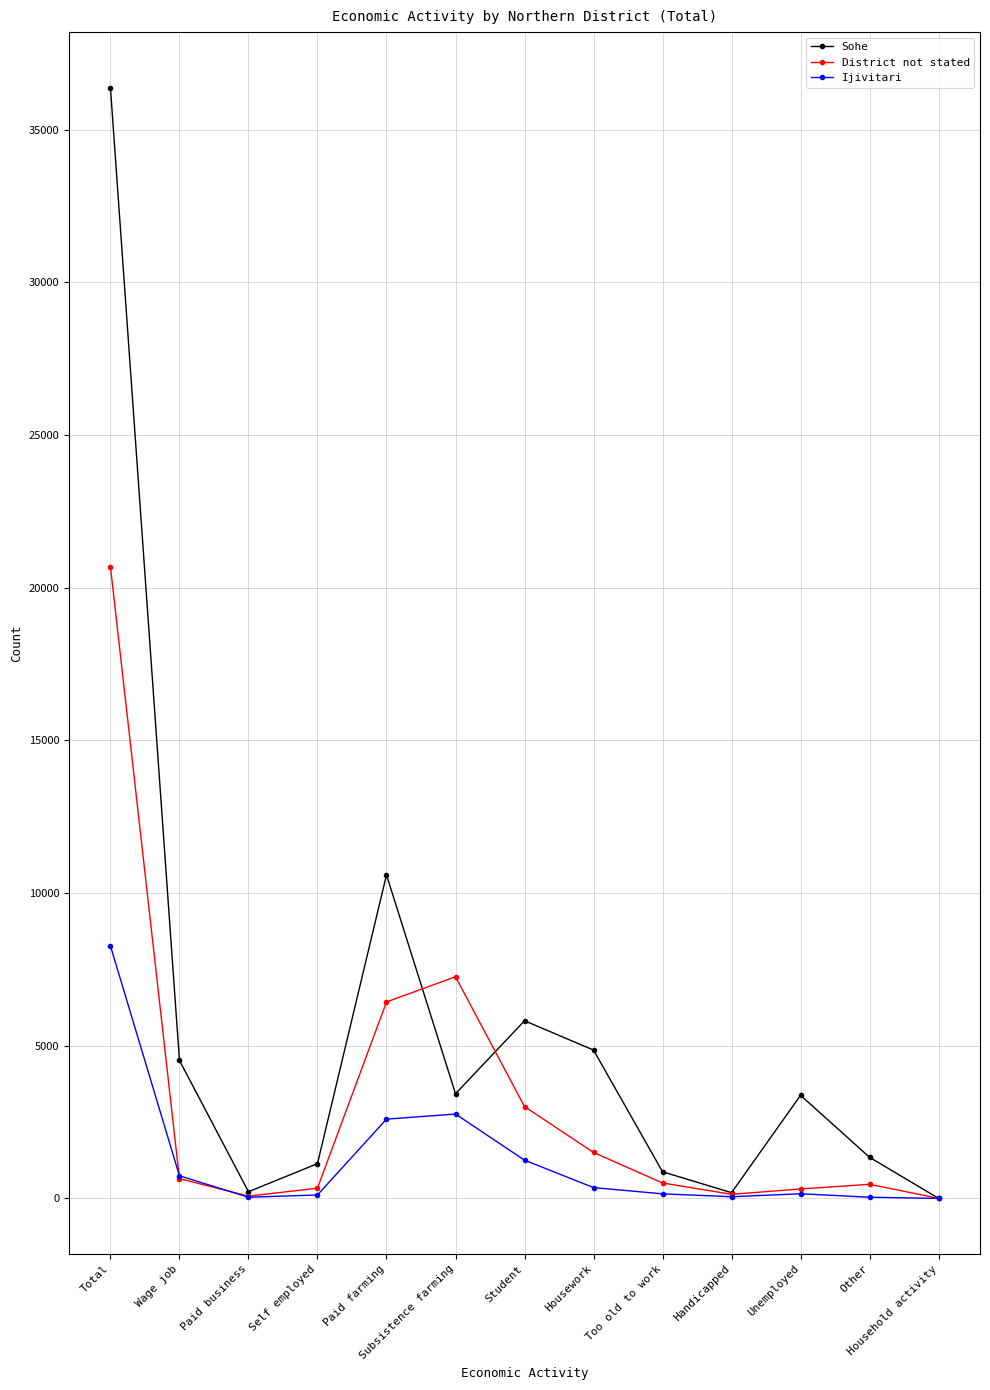

The Sohe series shows 13254 at Total. True or false?

False